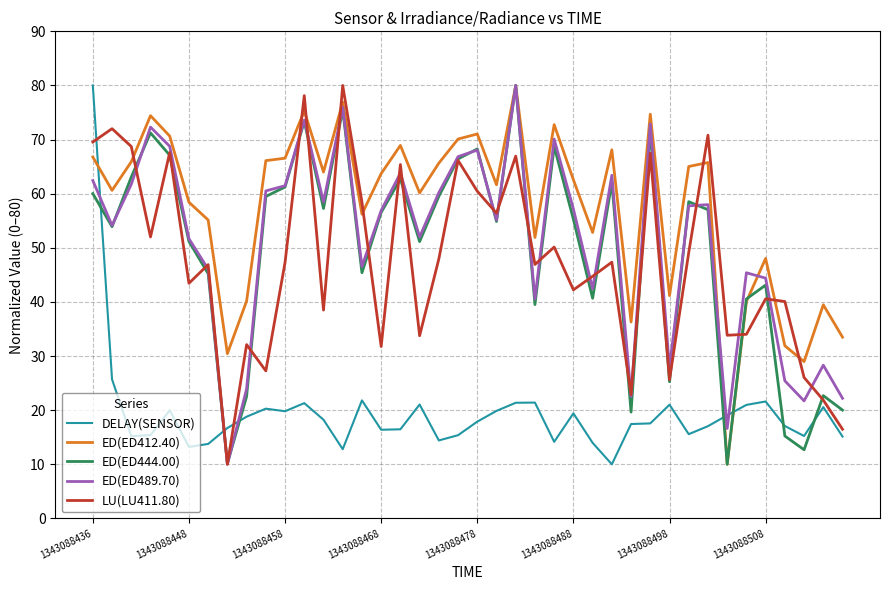

Count the number of data series in this chart.

5